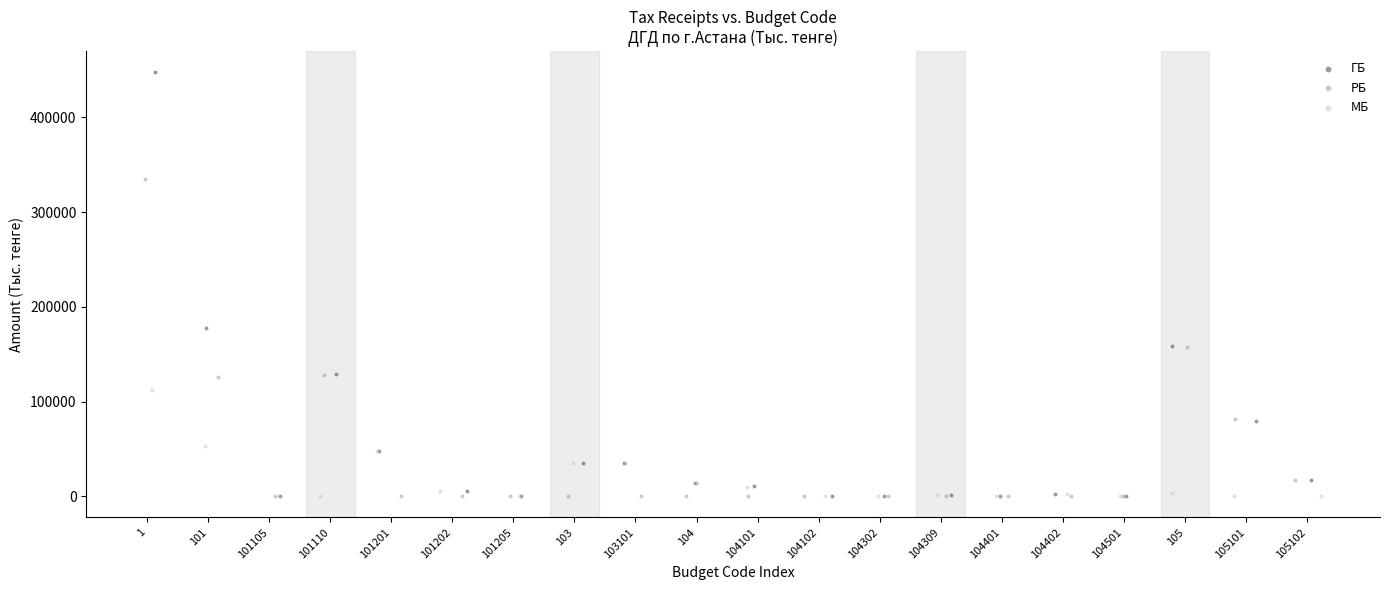

Which series reaches the maximum Y coordinate?

ГБ